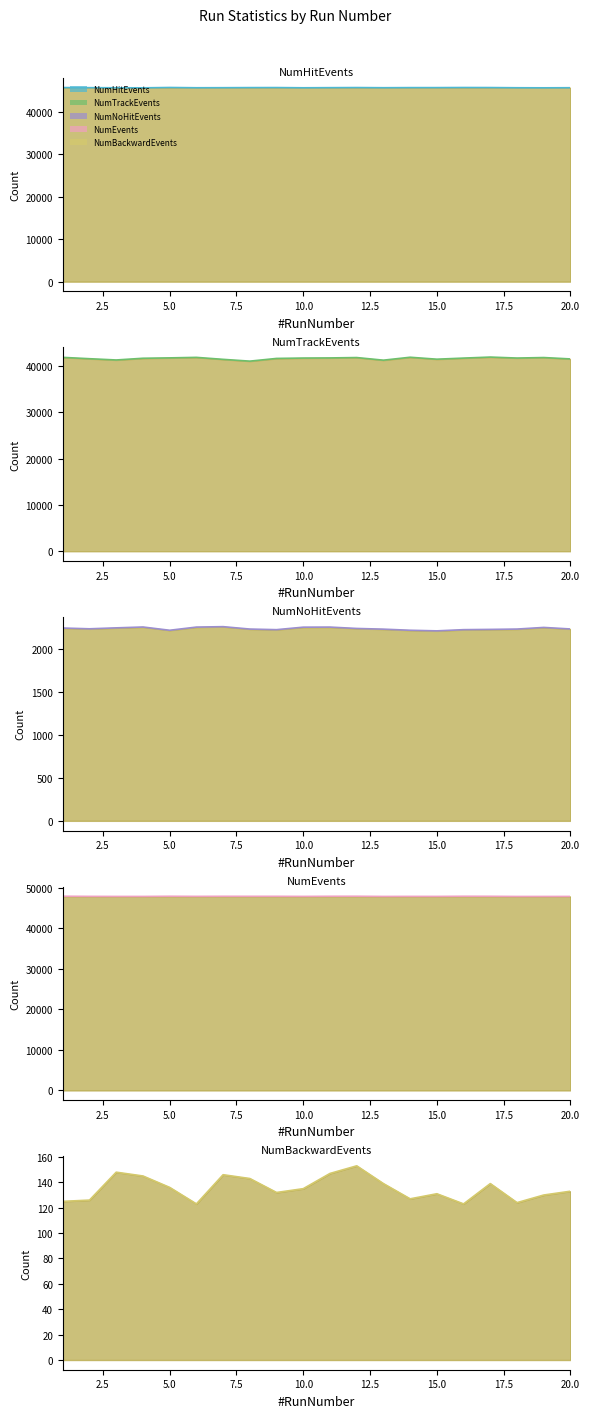

Rank the series at 1 from highest to lowest value.

NumEvents, NumHitEvents, NumTrackEvents, NumNoHitEvents, NumBackwardEvents